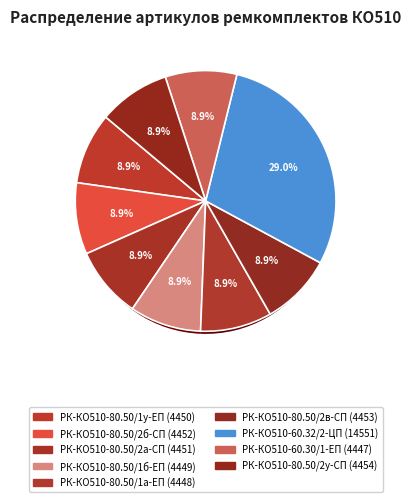

The РК-КО510-60.32/2-ЦП slice represents 29% of the pie. True or false?

True